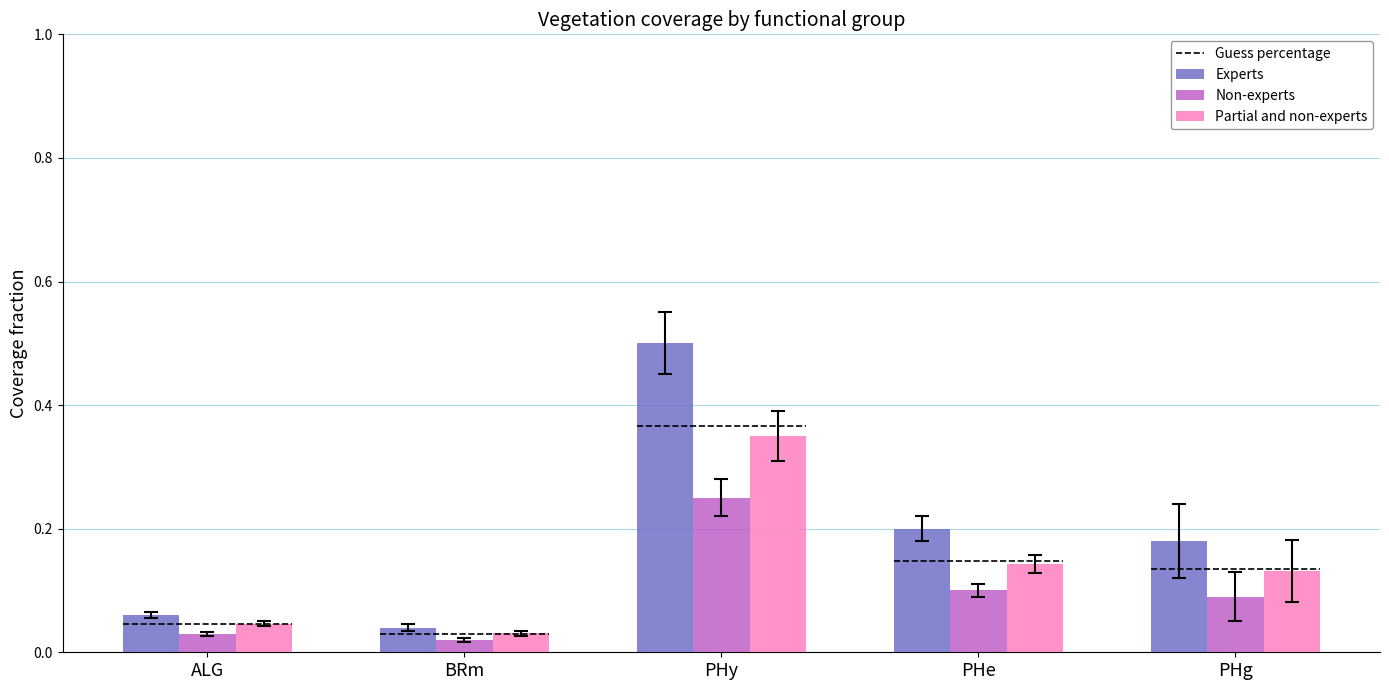

How many series are shown in this chart?

3